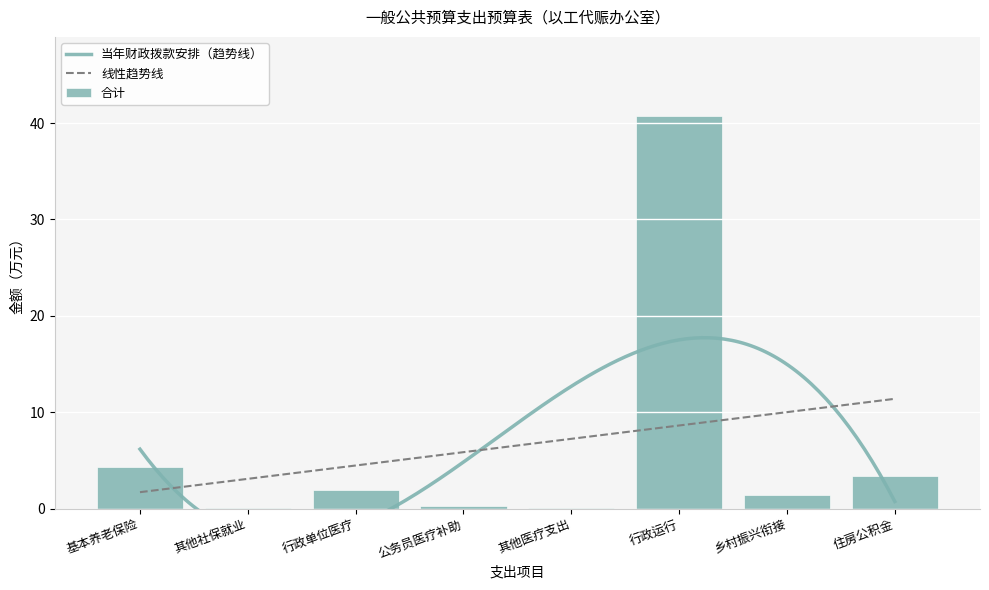

Is it true that 合计 equals 1.9 at 行政单位医疗?

True